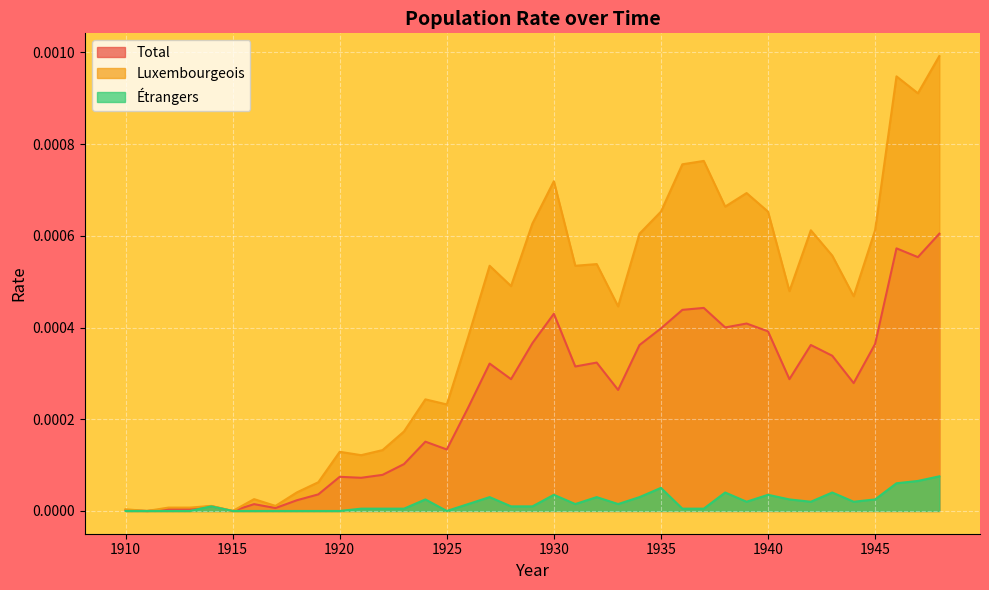

Between 1938 and 1940, which is larger?

1938